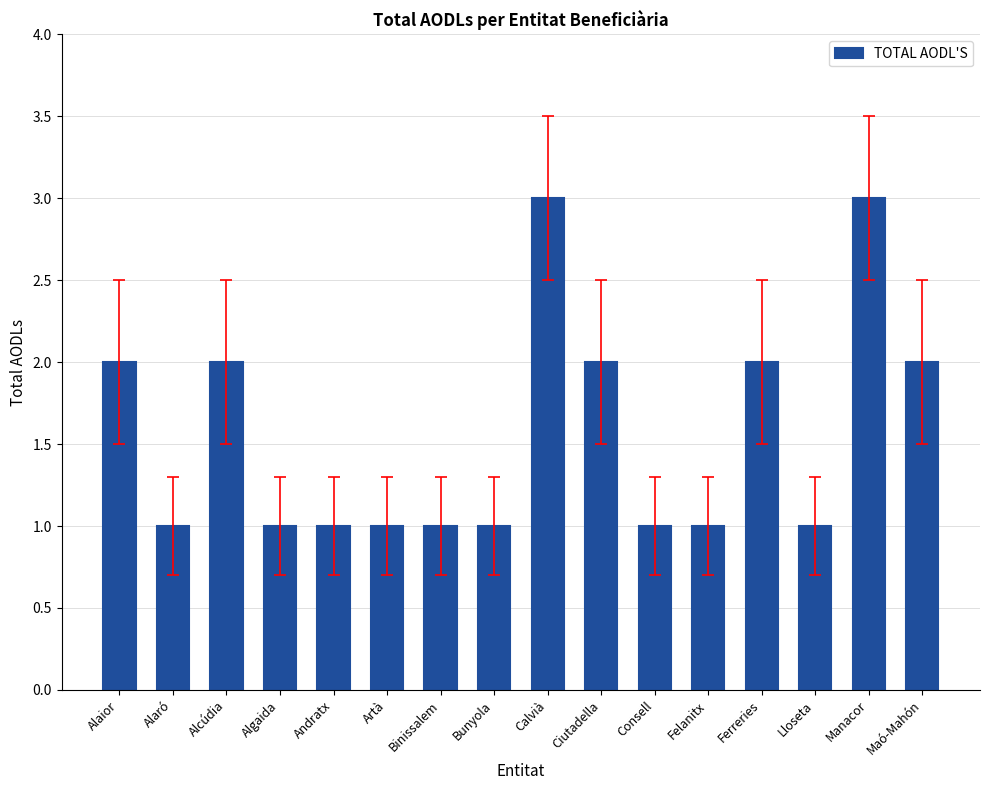

What is the value of the 16th bar from the left?

2